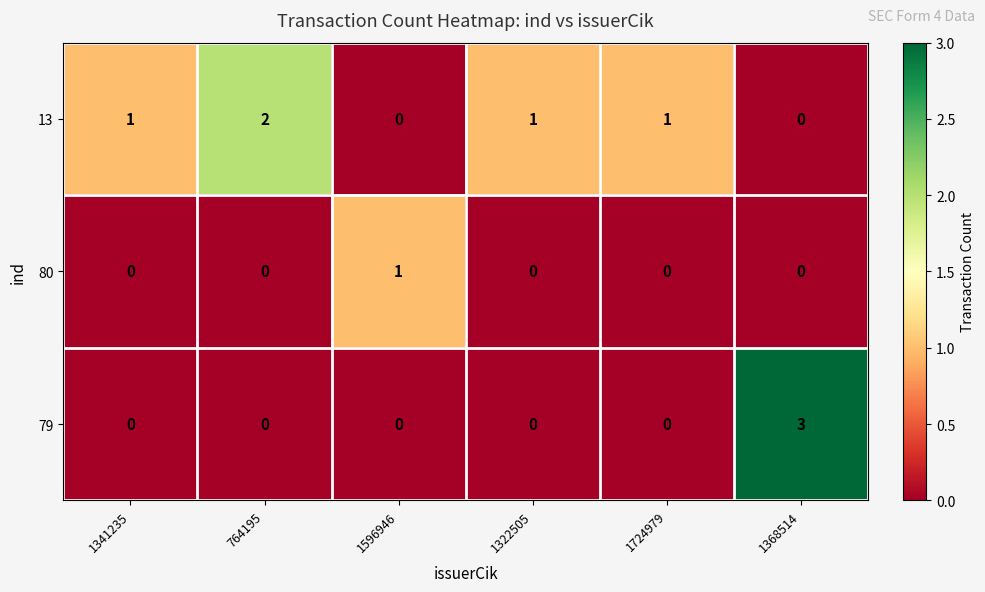

What is the total value across all series at 1596946?

1